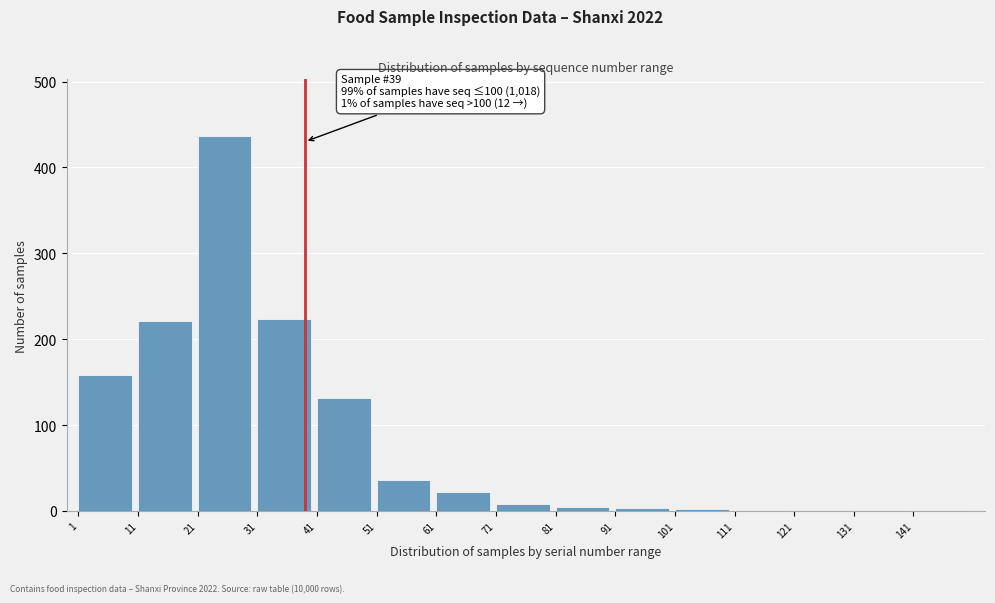

What is the maximum value shown in the chart?

437